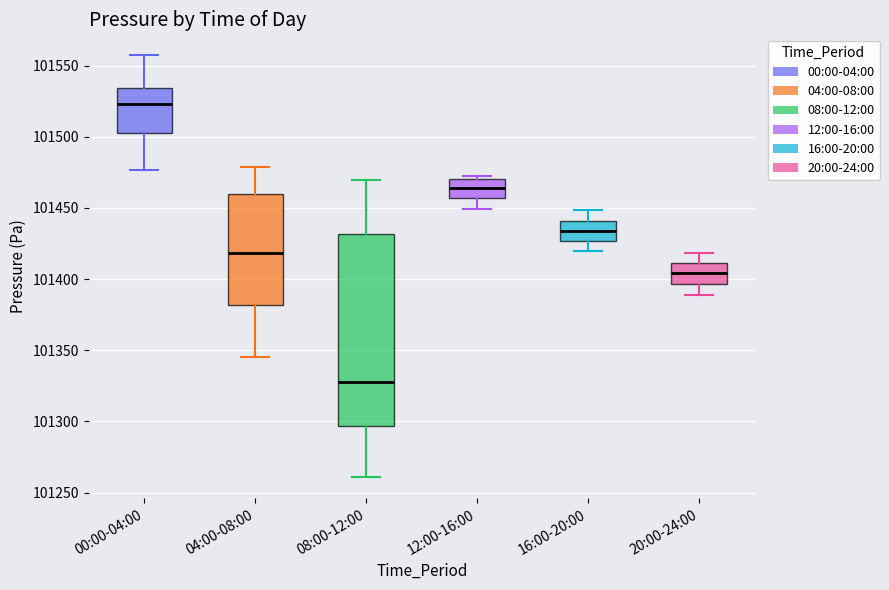

Reading left to right, read every box against the y-axis: the position of its median line, the range the box covers, and the ends of its whiskers. The values are not printed on the chart, so give them approximately, as read against the axis.

00:00-04:00: median 101525, box 101505 to 101535, whiskers 101475 to 101555
04:00-08:00: median 101420, box 101380 to 101460, whiskers 101345 to 101480
08:00-12:00: median 101330, box 101295 to 101430, whiskers 101260 to 101470
12:00-16:00: median 101465, box 101455 to 101470, whiskers 101450 to 101475
16:00-20:00: median 101435, box 101425 to 101440, whiskers 101420 to 101450
20:00-24:00: median 101405, box 101395 to 101410, whiskers 101390 to 101420